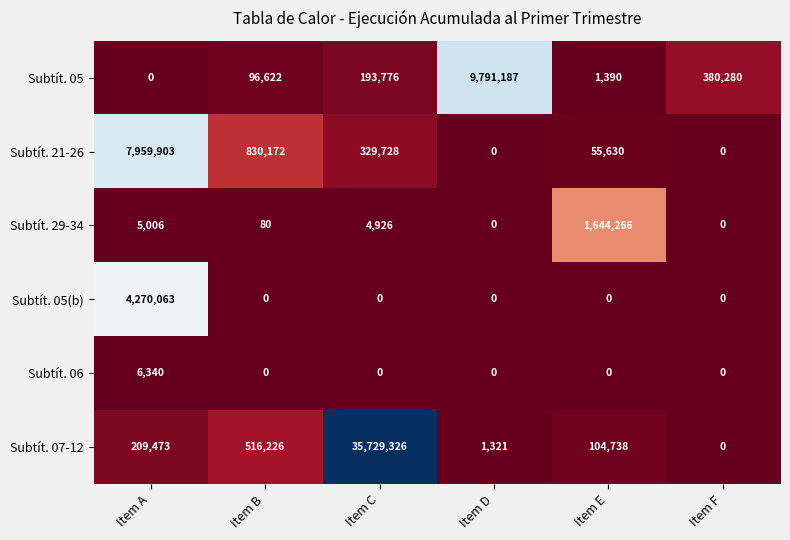

Which series has the widest spread of values?

Subtít. 07-12